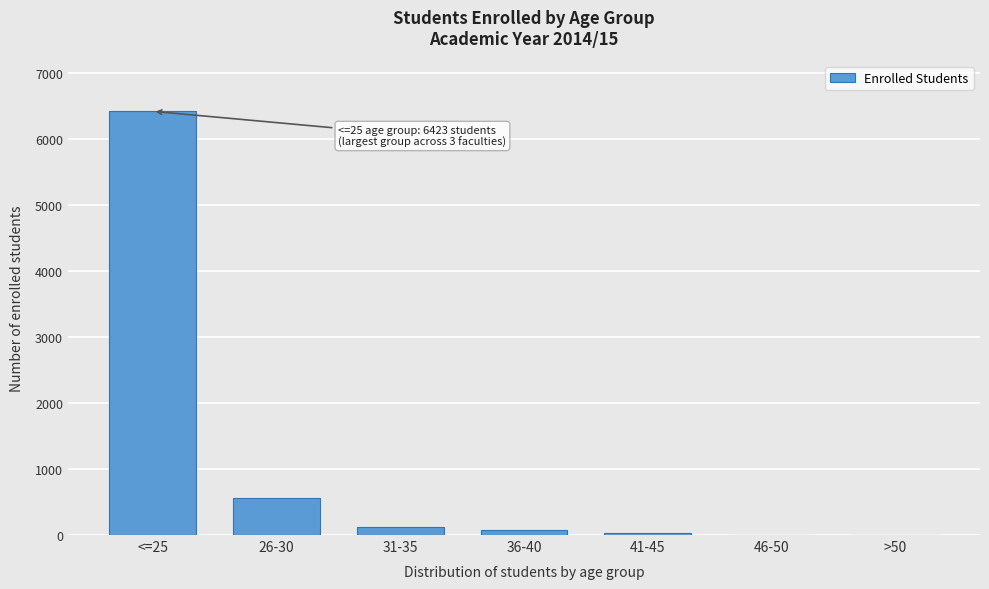

What is the sum of all values?

7211